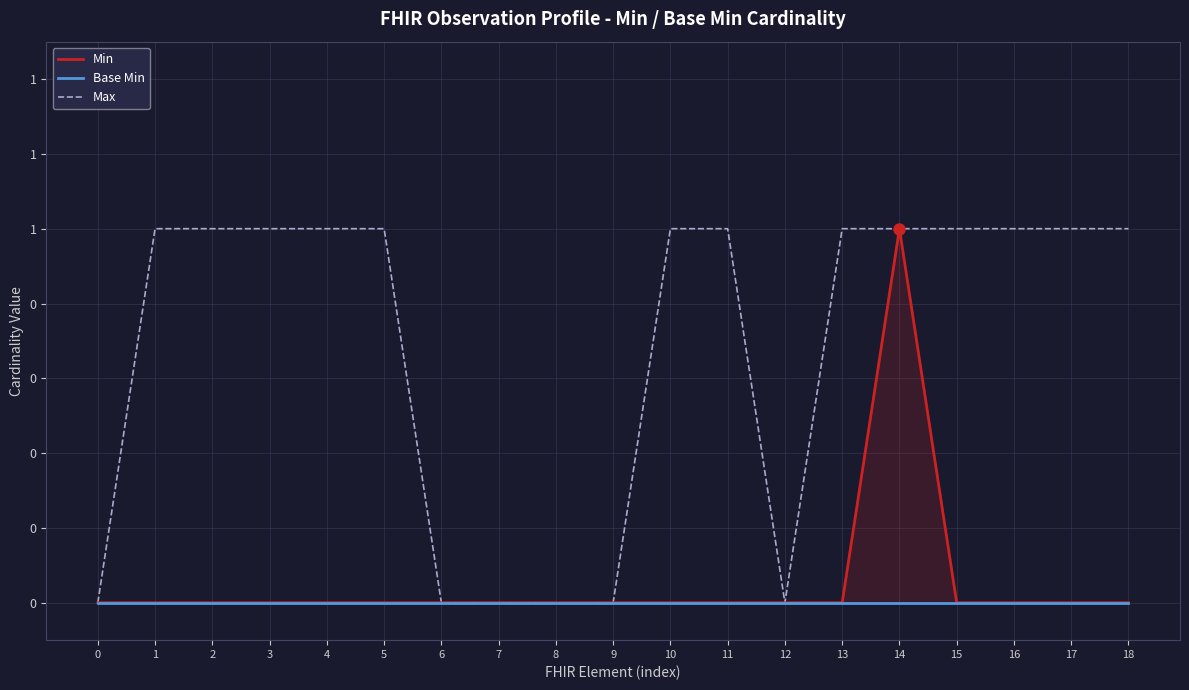

Reading left to right, list all the values displayed in this chart.

Min: 0	0	0	0	0	0	0	0	0	0	0	0	0	0	1	0	0	0	0
Base Min: 0	0	0	0	0	0	0	0	0	0	0	0	0	0	0	0	0	0	0
Max: 0	1	1	1	1	1	0	0	0	0	1	1	0	1	1	1	1	1	1